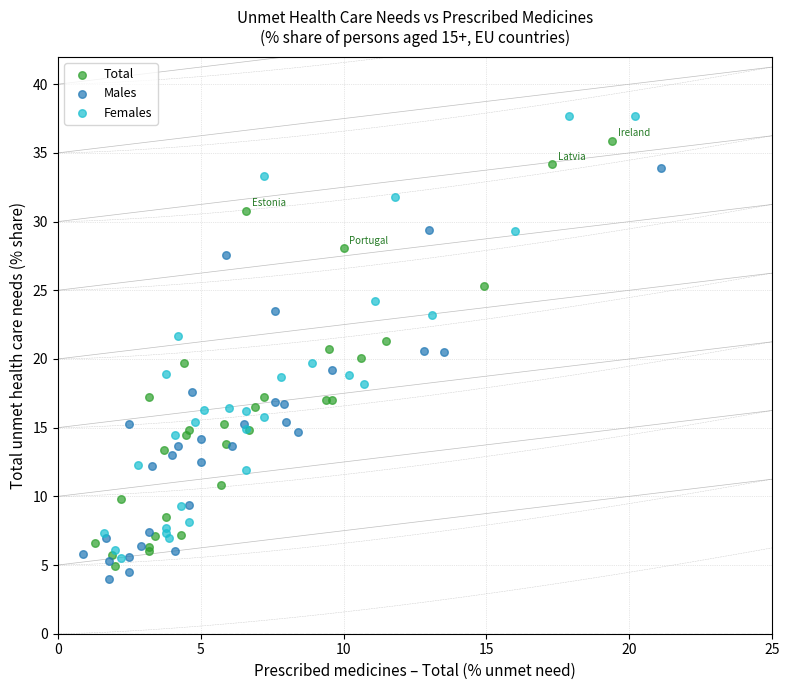

Which series contains the highest Y value?

Females